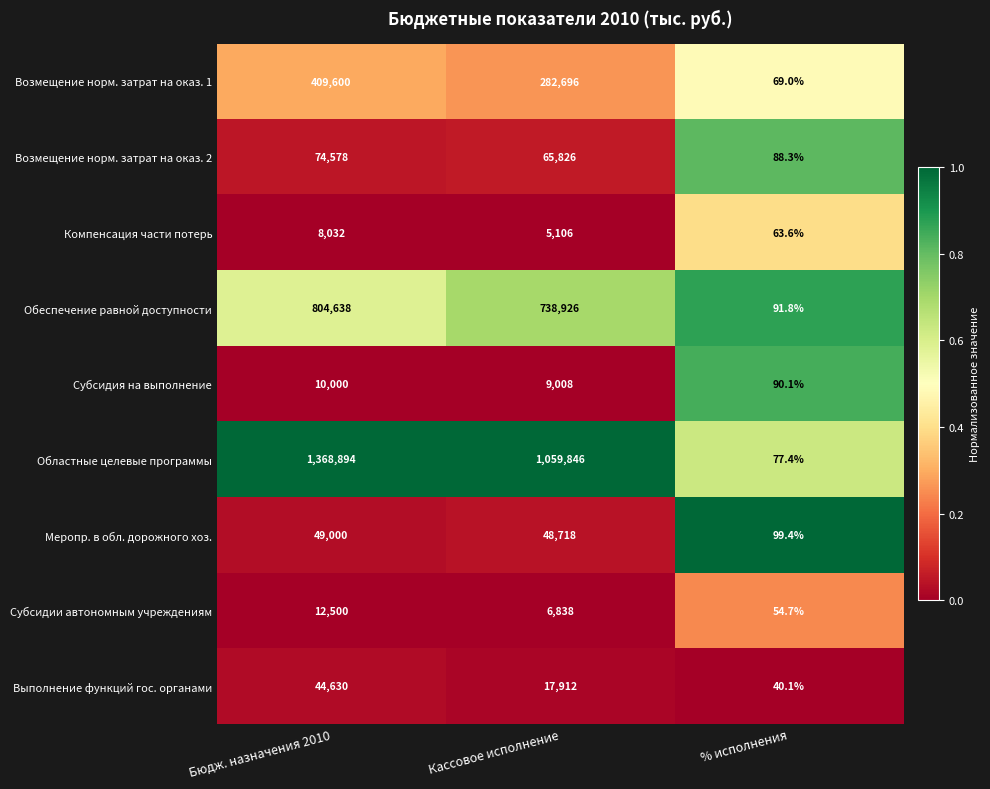

How many data points does each series have?

3